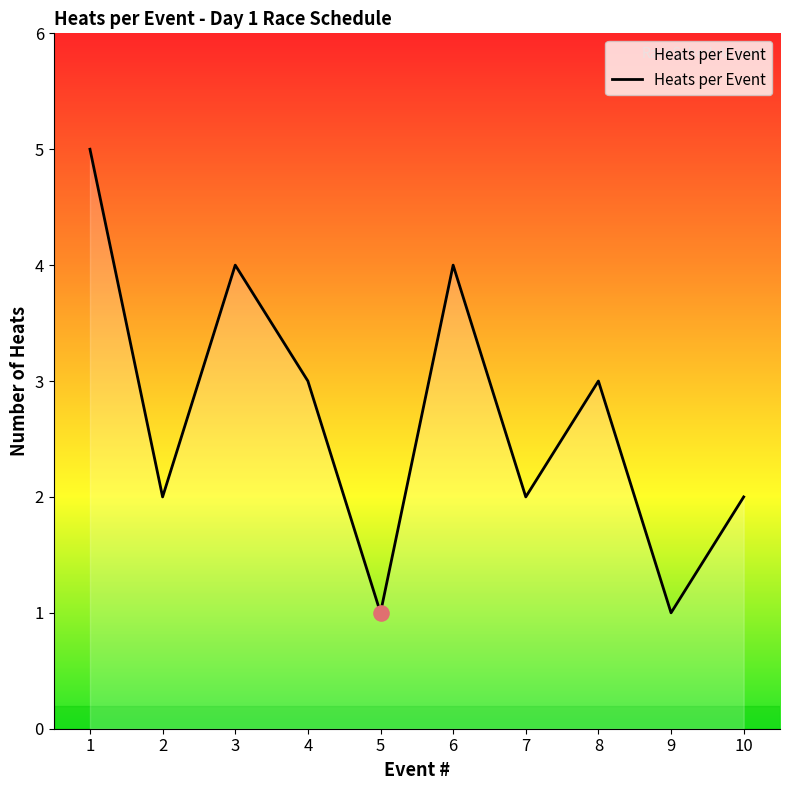

Approximately how many times larger is the value at 6 compared to 9?

4.0